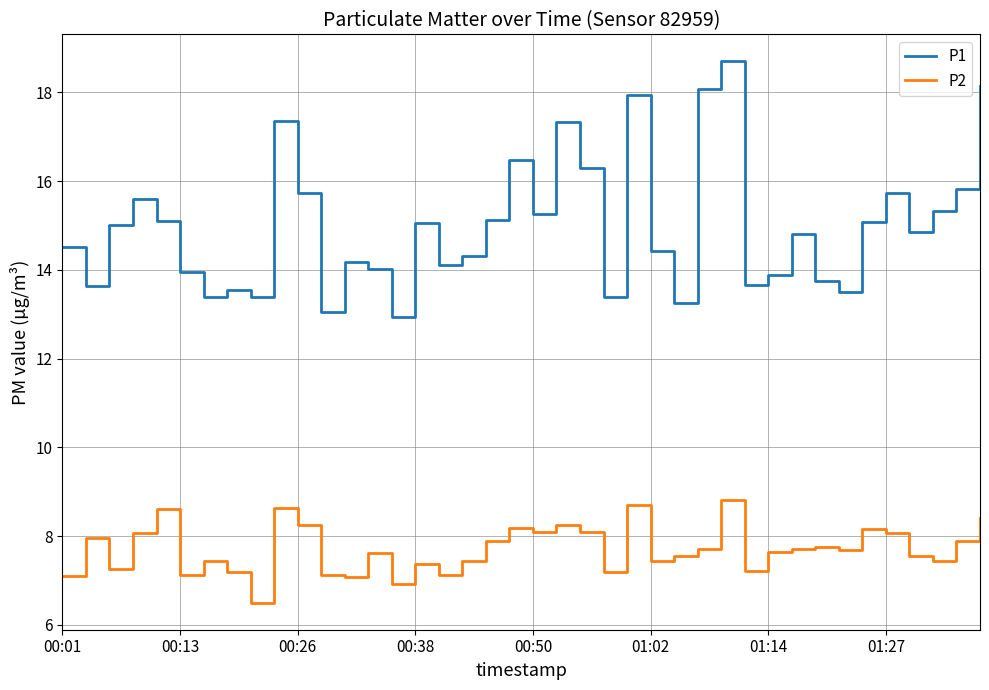

Which series has the largest range (max minus min)?

P1